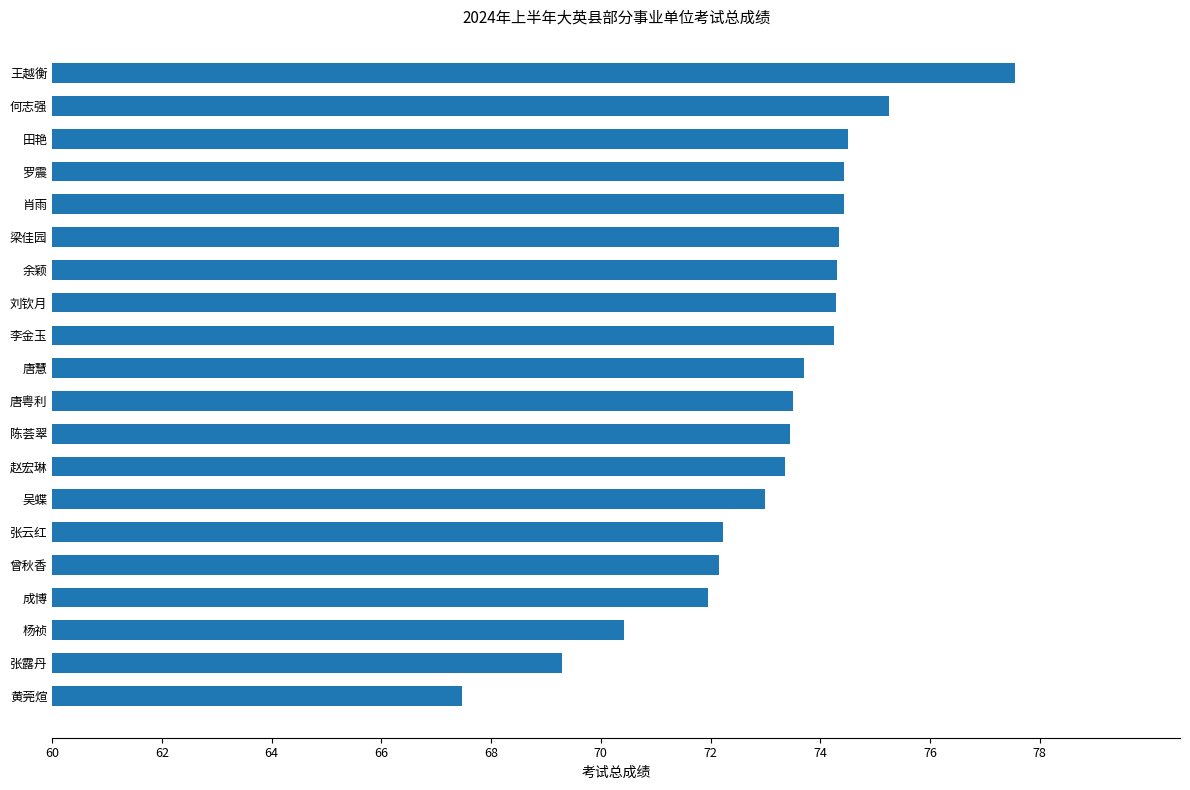

How many distinct data groups are displayed?

1